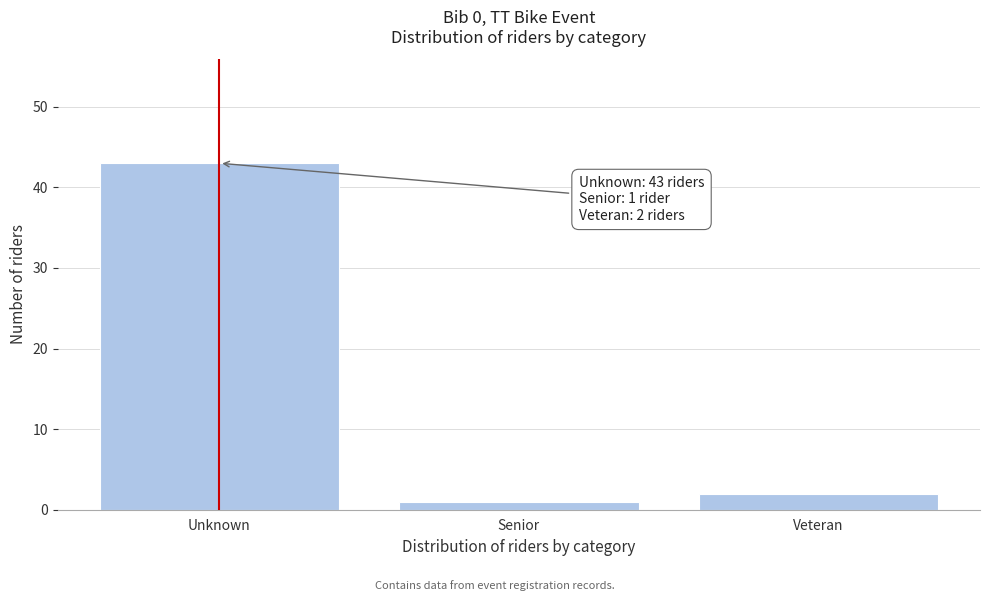

Reading left to right, extract all data points from this chart.

43	1	2